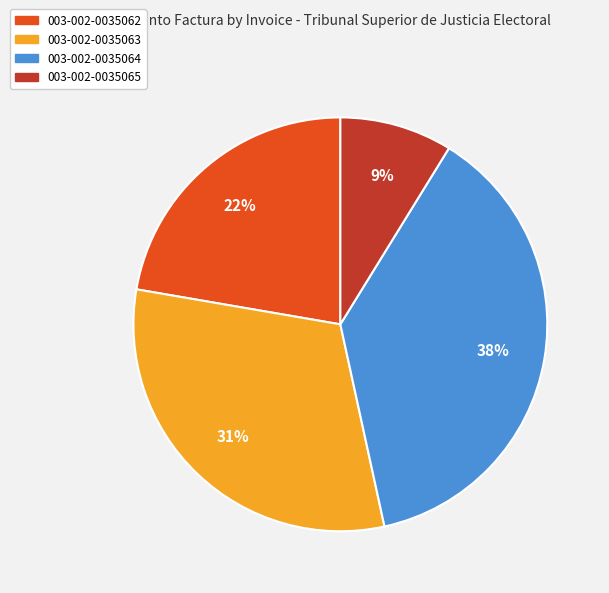

To the nearest percent, what is the difference between the largest and smallest slice percentages?

29%